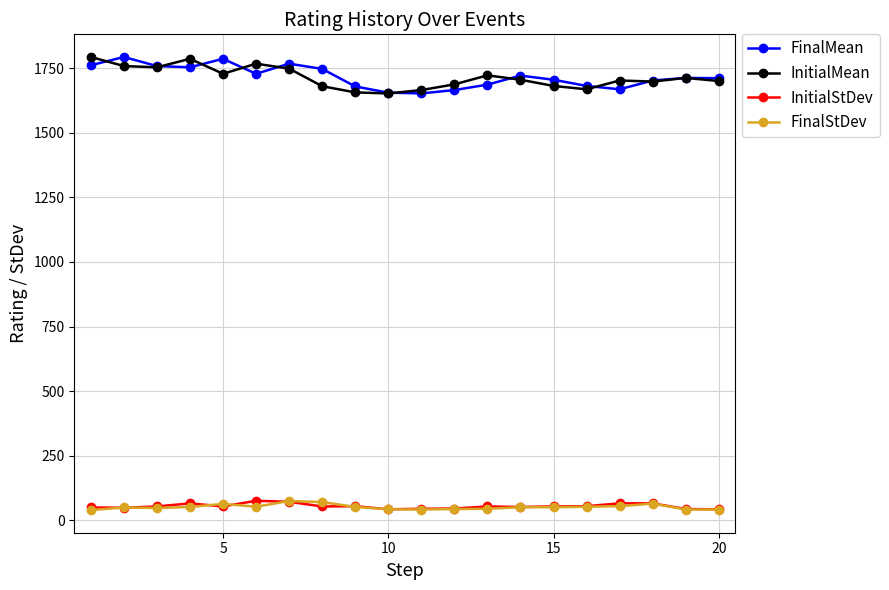

Count the number of data series in this chart.

4